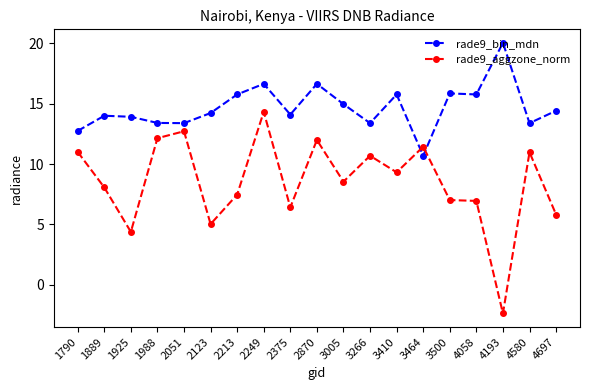

True or false: rade9_bin_mdn and rade9_aggzone_norm intersect in this chart.

True